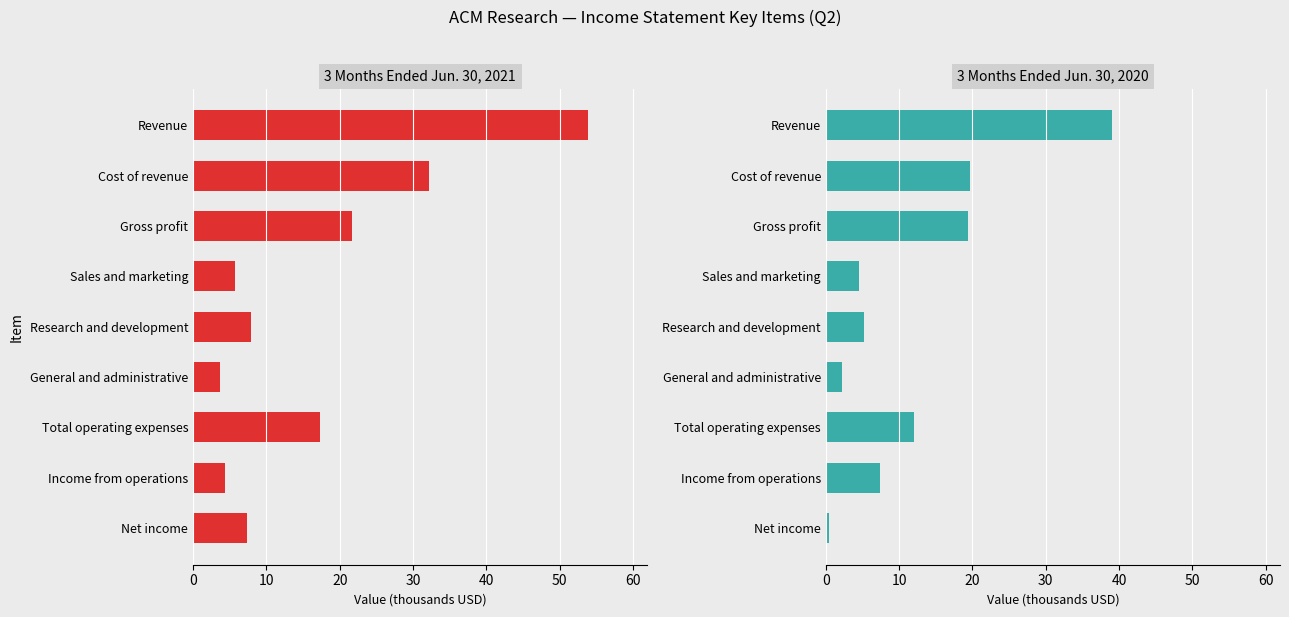

True or false: 3 Months Ended Jun. 30, 2020 has a value of 0.5 at Net income.

True